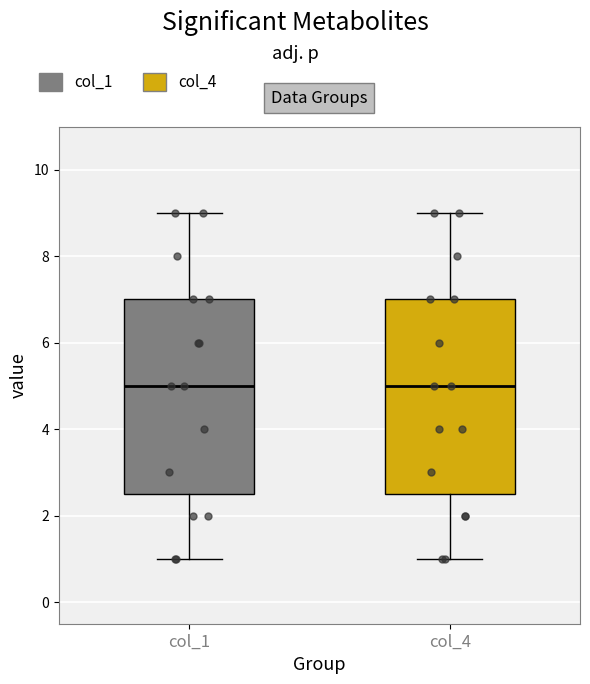

Reading left to right, transcribe this box plot: for each box, give where its median line is, the range the box spans, and where its two whiskers end, as read against the y-axis. The values are not printed on the chart, so give them approximately, as read against the axis.

col_1: median 5.0, box 2.6 to 7.0, whiskers 1.0 to 9.0
col_4: median 5.0, box 2.6 to 7.0, whiskers 1.0 to 9.0